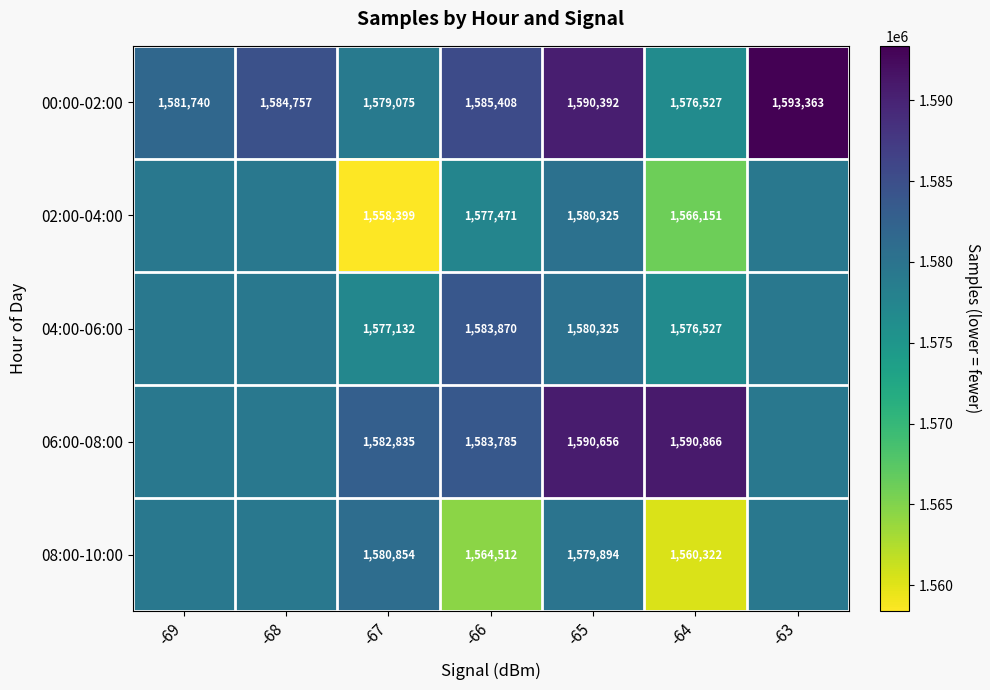

What is the total value across all series at -69?

7899163.7